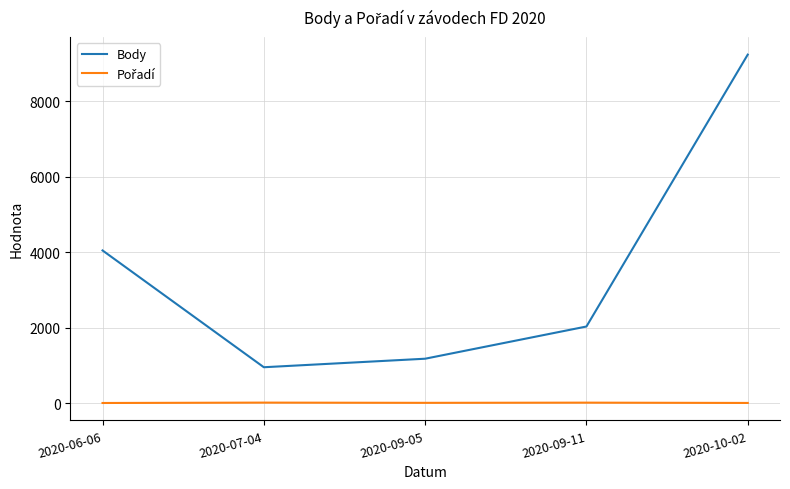

How many lines are shown in the chart?

2